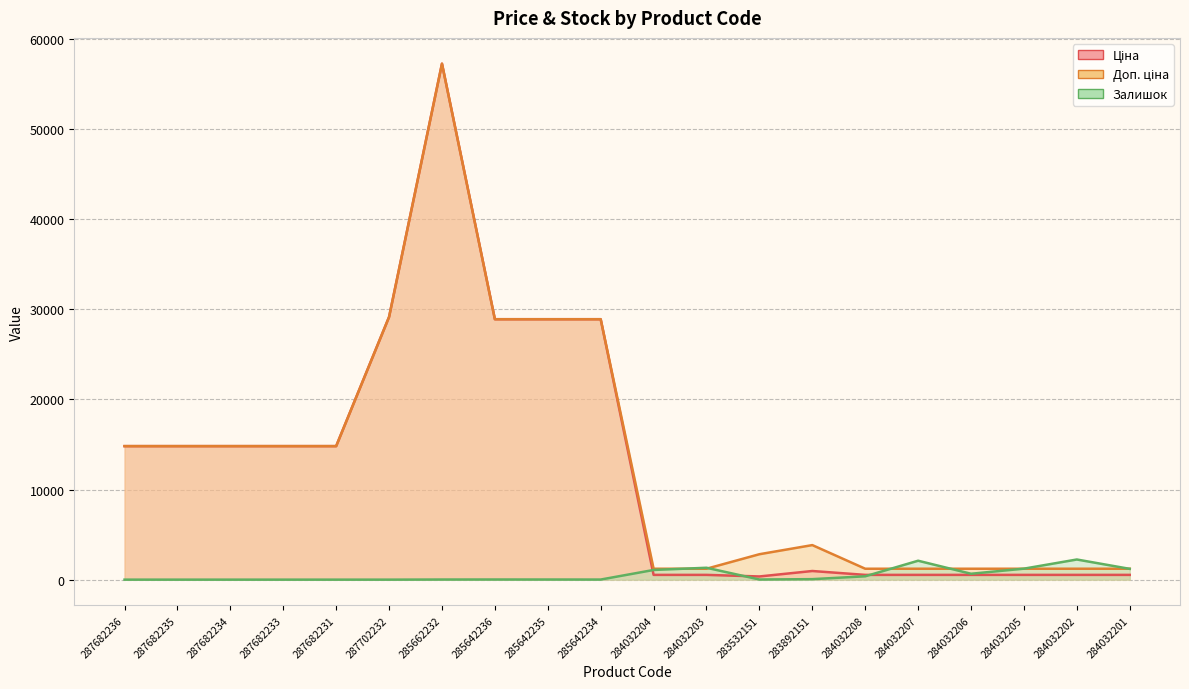

How many distinct data groups are displayed?

3